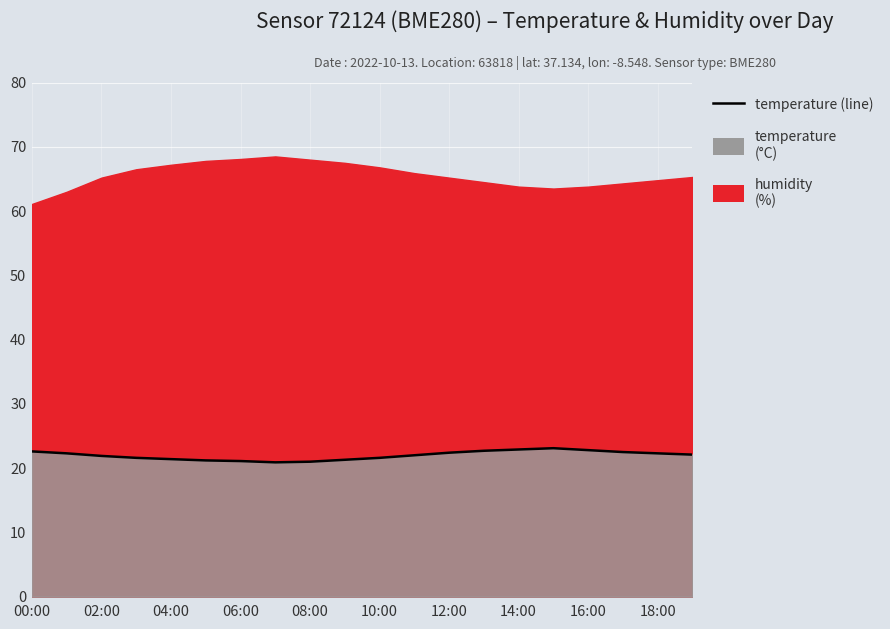

What value does the data have at 04:00?

21.4